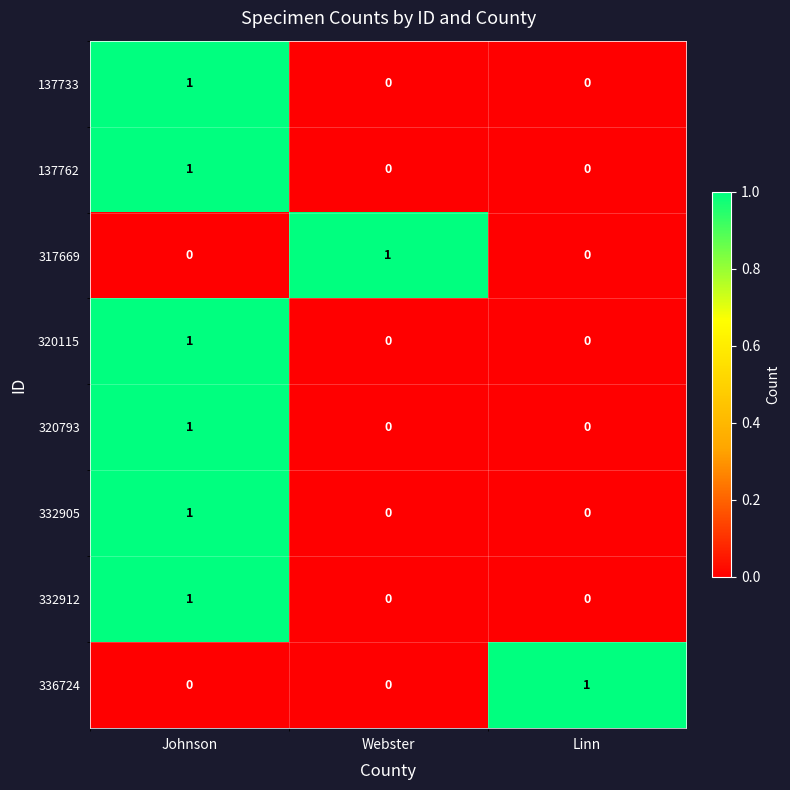

The 137733 series shows -1 at Webster. True or false?

False